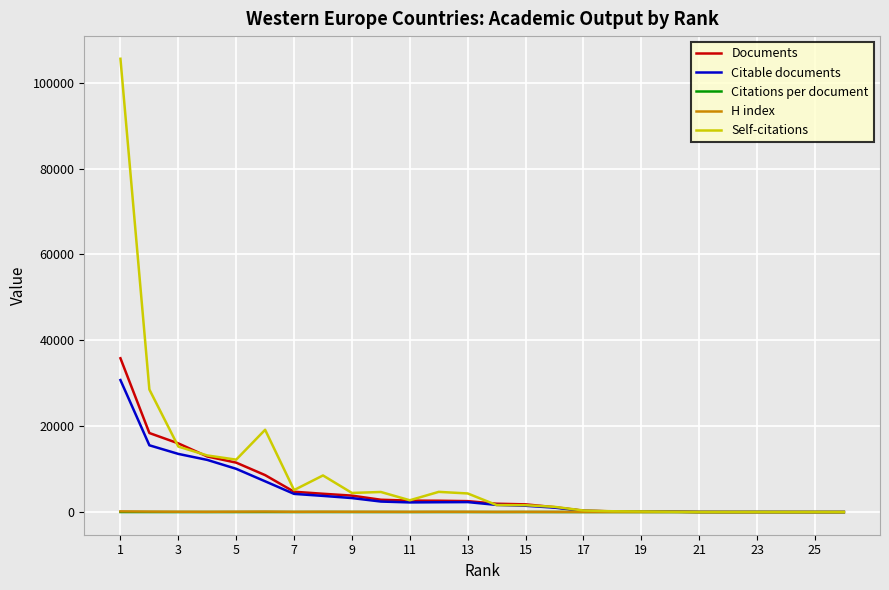

Which series has the widest spread of values?

Self-citations